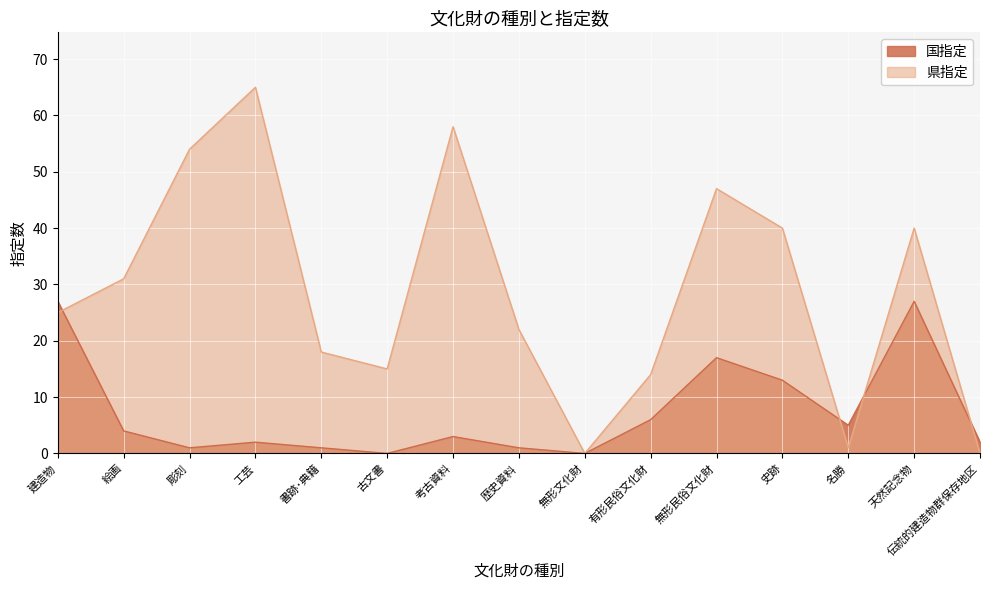

How many interior local valleys does the 県指定 series have?

3